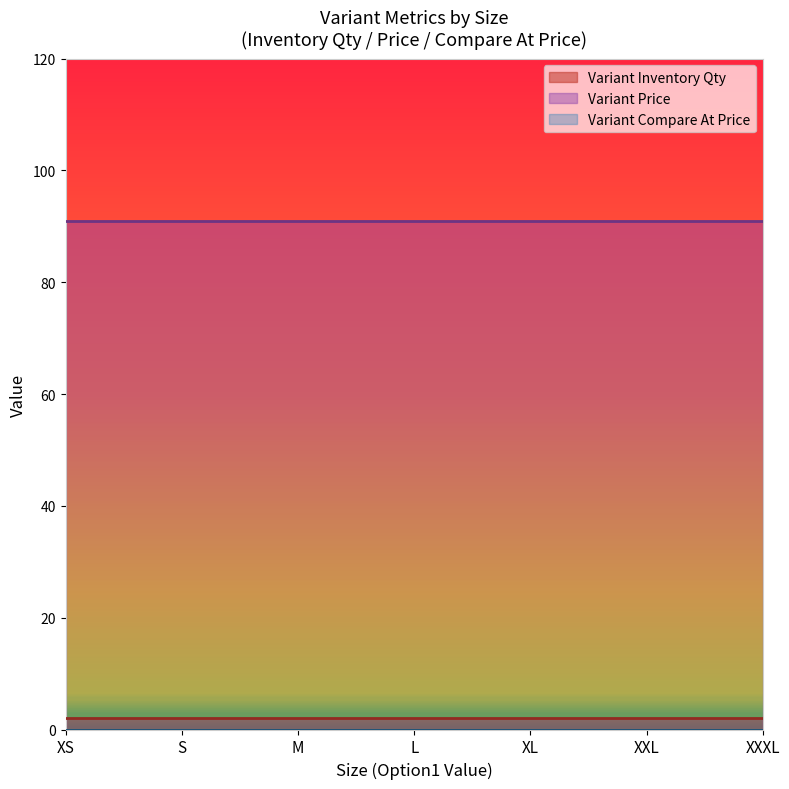

How many series are shown in this chart?

3